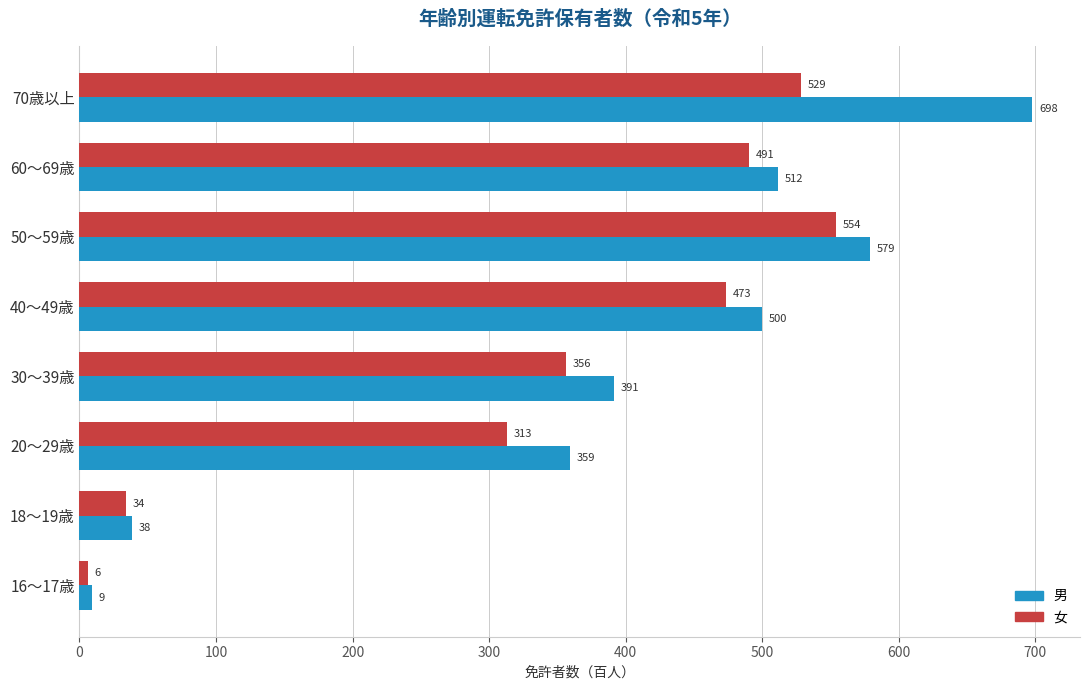

True or false: 男 has a value of 184.1 at 40～49歳.

False